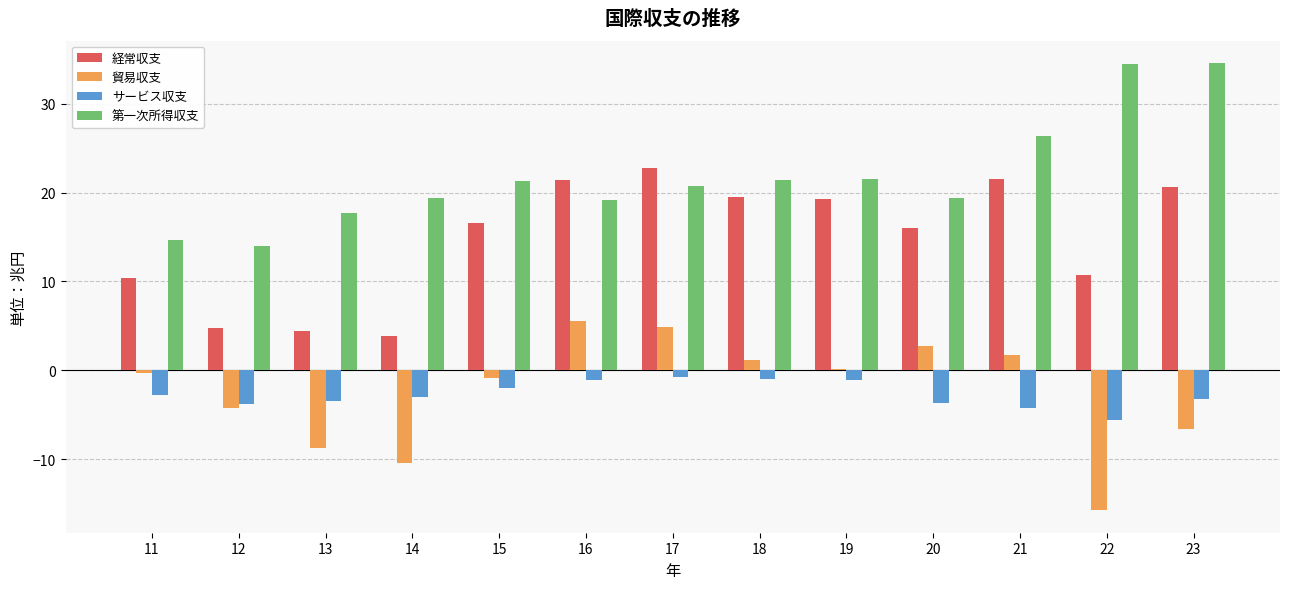

Is the value of 第一次所得収支 at 17 greater than the value of 経常収支 at 15?

Yes